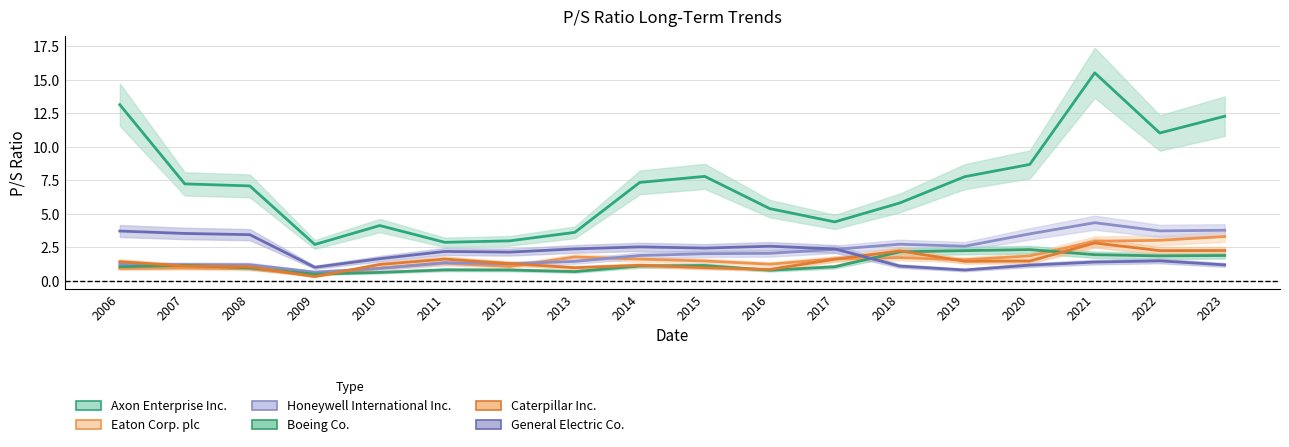

Reading left to right, list all the values displayed in this chart.

Axon Enterprise Inc.: 2006=13.1	2007=7.2	2008=7.1	2009=2.7	2010=4.1	2011=2.9	2012=3.0	2013=3.6	2014=7.3	2015=7.8	2016=5.4	2017=4.4	2018=5.8	2019=7.8	2020=8.7	2021=15.5	2022=11.0	2023=12.3
Eaton Corp. plc: 2006=0.9	2007=1.0	2008=0.9	2009=0.4	2010=0.9	2011=1.3	2012=1.1	2013=1.8	2014=1.6	2015=1.5	2016=1.2	2017=1.6	2018=1.7	2019=1.6	2020=1.9	2021=3.0	2022=3.0	2023=3.3
Honeywell International Inc.: 2006=1.2	2007=1.2	2008=1.2	2009=0.7	2010=0.9	2011=1.4	2012=1.3	2013=1.5	2014=1.9	2015=2.0	2016=2.1	2017=2.4	2018=2.7	2019=2.6	2020=3.5	2021=4.3	2022=3.7	2023=3.8
Boeing Co.: 2006=1.1	2007=1.2	2008=1.0	2009=0.5	2010=0.6	2011=0.8	2012=0.8	2013=0.7	2014=1.1	2015=1.1	2016=0.8	2017=1.1	2018=2.2	2019=2.3	2020=2.3	2021=2.0	2022=1.9	2023=1.9
Caterpillar Inc.: 2006=1.4	2007=1.1	2008=1.1	2009=0.3	2010=1.2	2011=1.6	2012=1.3	2013=1.0	2014=1.2	2015=1.0	2016=0.9	2017=1.6	2018=2.2	2019=1.5	2020=1.5	2021=2.8	2022=2.3	2023=2.3
General Electric Co.: 2006=3.7	2007=3.5	2008=3.5	2009=1.0	2010=1.7	2011=2.2	2012=2.1	2013=2.4	2014=2.5	2015=2.5	2016=2.6	2017=2.4	2018=1.1	2019=0.8	2020=1.2	2021=1.4	2022=1.5	2023=1.2